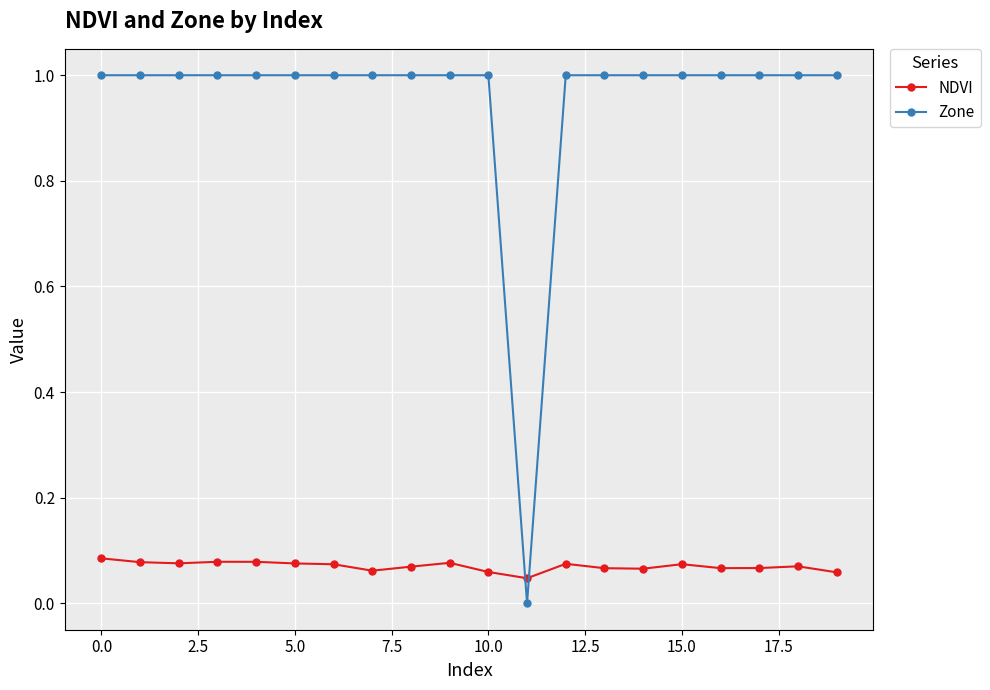

After their last crossing, which series has the higher values: NDVI or Zone?

Zone